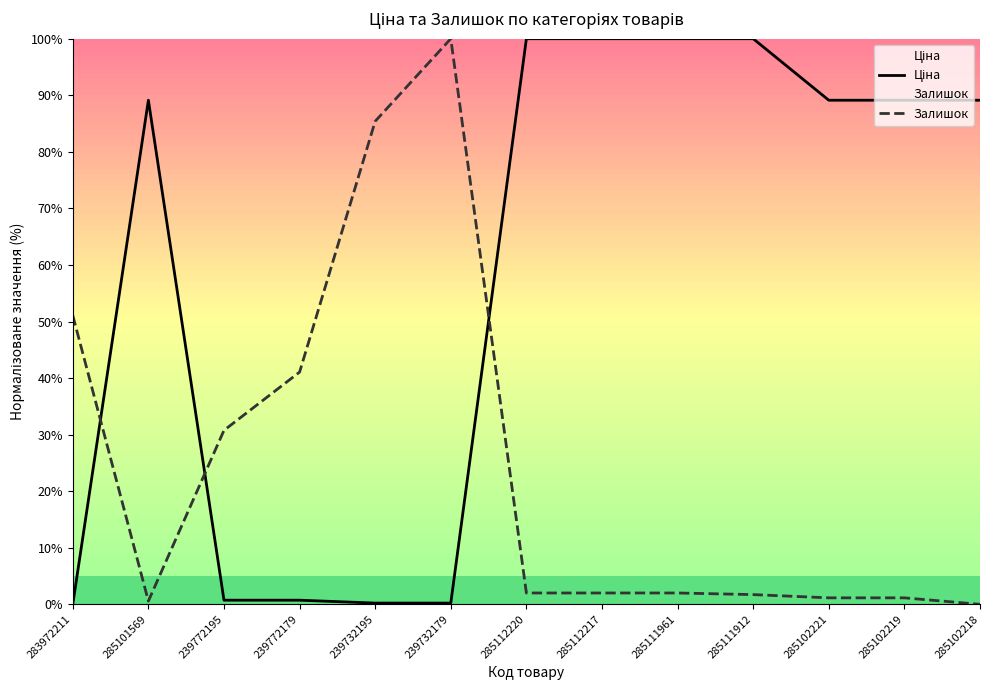

What is the value of the Залишок point at the 6th from the left?

100.0